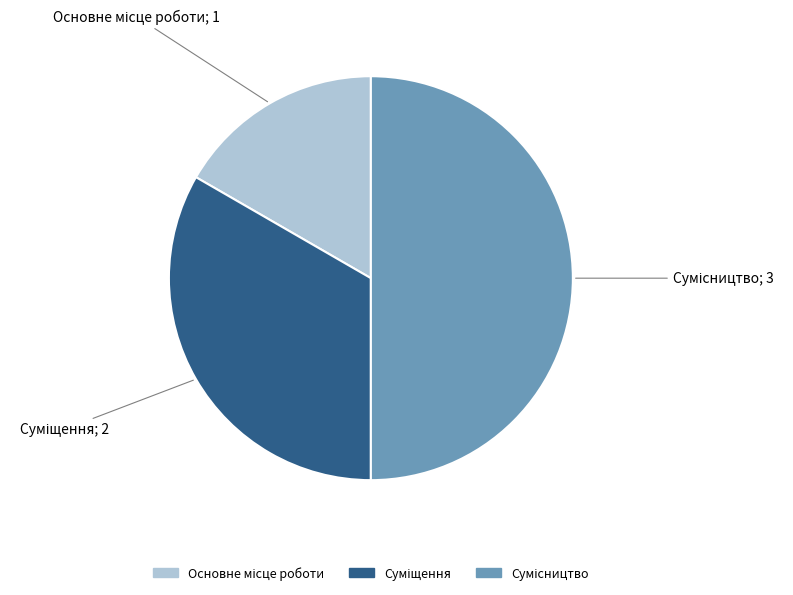

How many slices are in this pie chart?

3